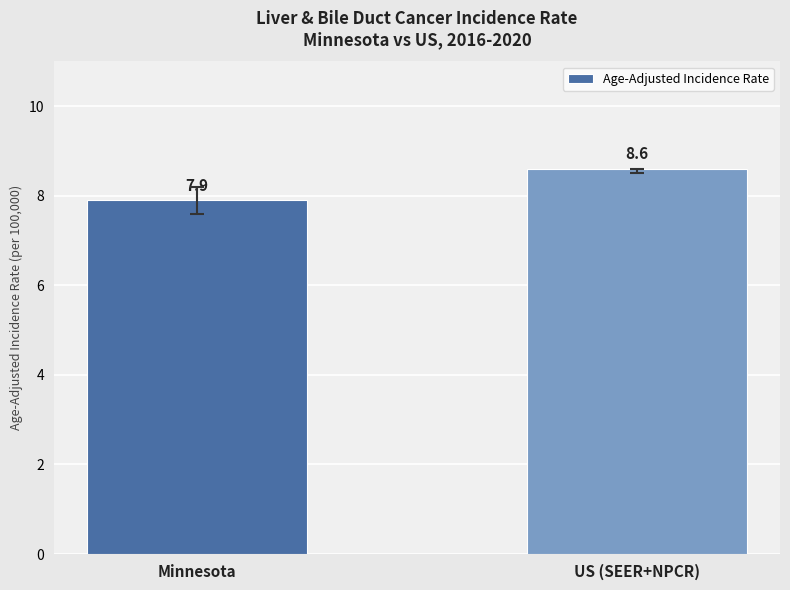

How many data points are less than 8?

1